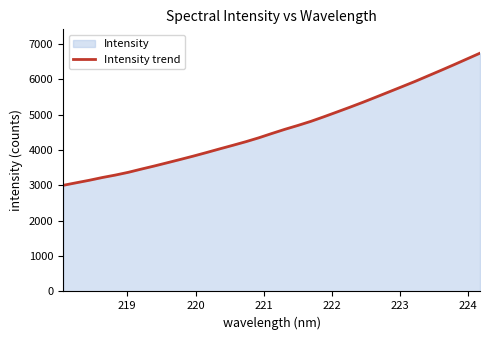

What is the value of the 10th point from the left?

3737.3